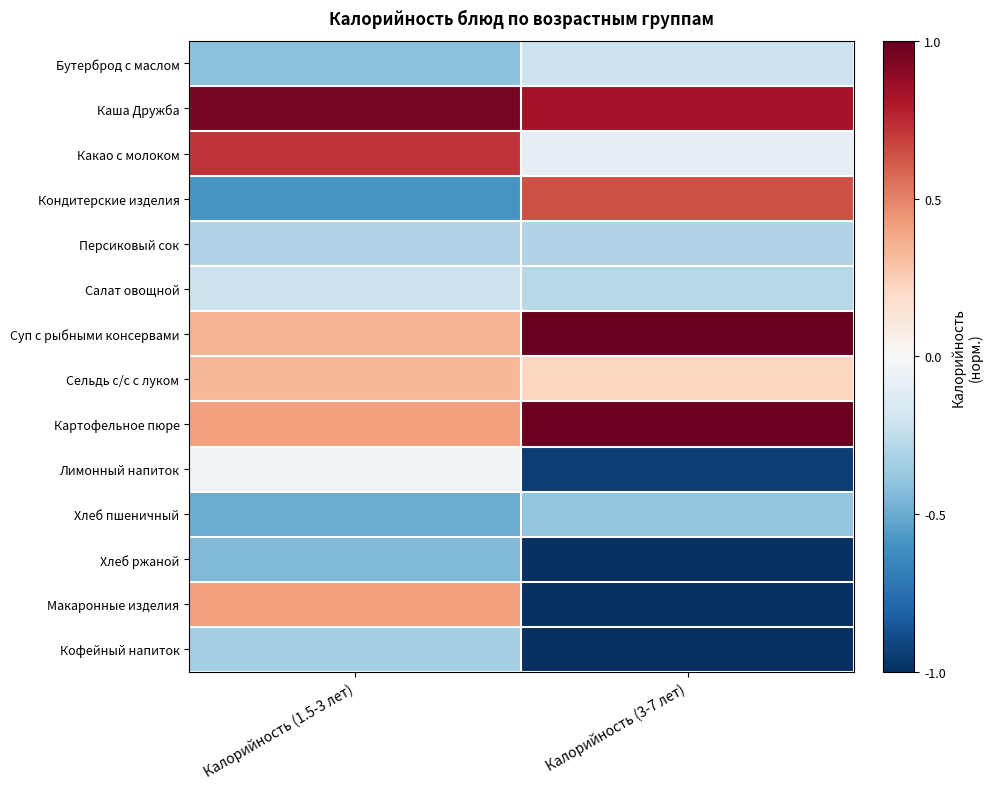

What is the smallest value displayed?

-1.0